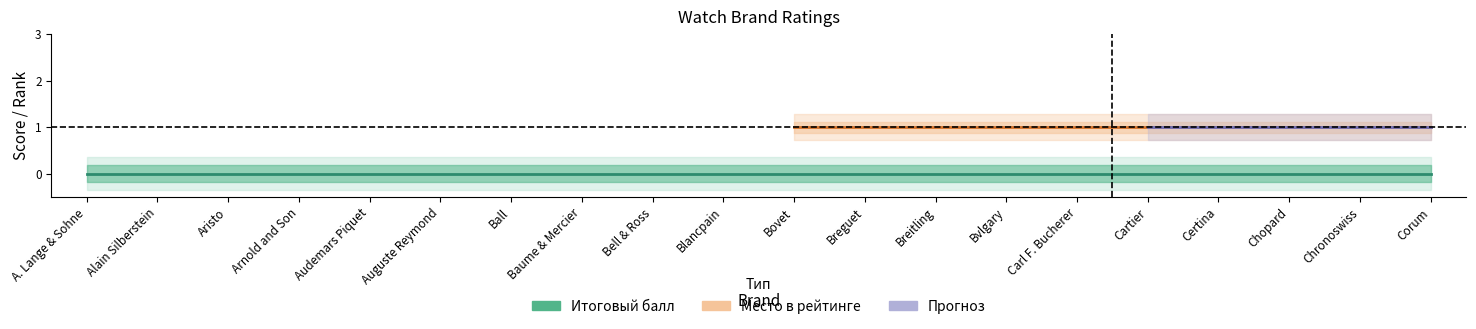

What is the difference between the highest and lowest values at Cartier?

1